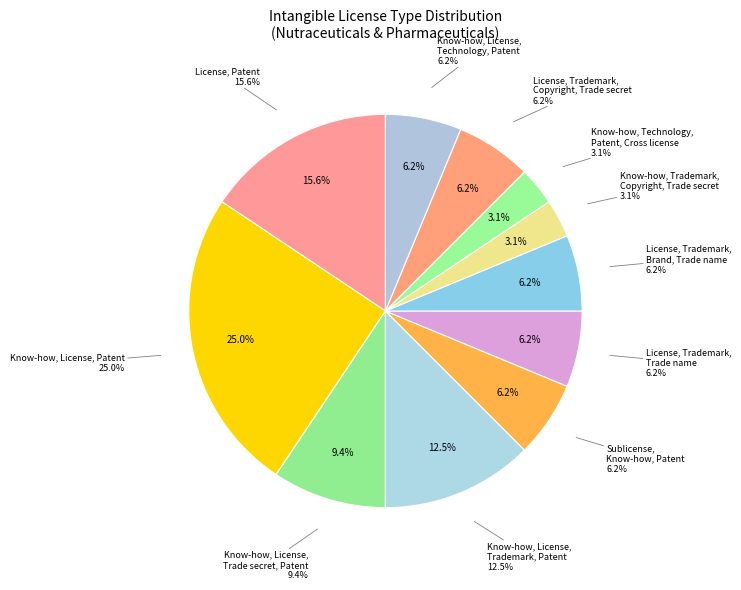

To the nearest percent, what percentage of the pie is License, Patent?

16%